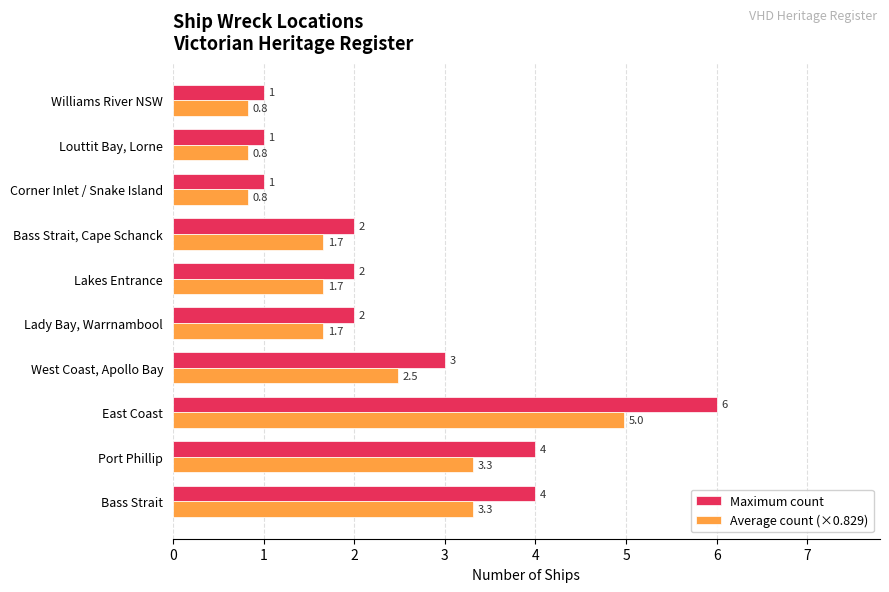

Rank the series by their average value, from lowest to highest.

Average count (×0.829), Maximum count